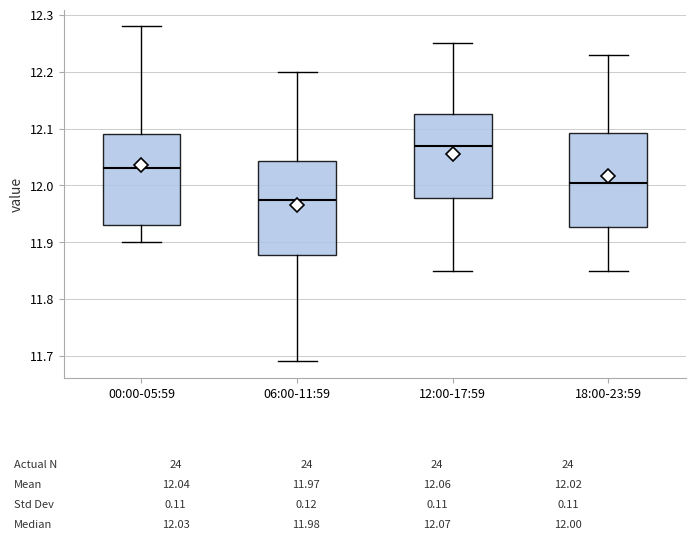

Which box has the lowest median line?

06:00-11:59